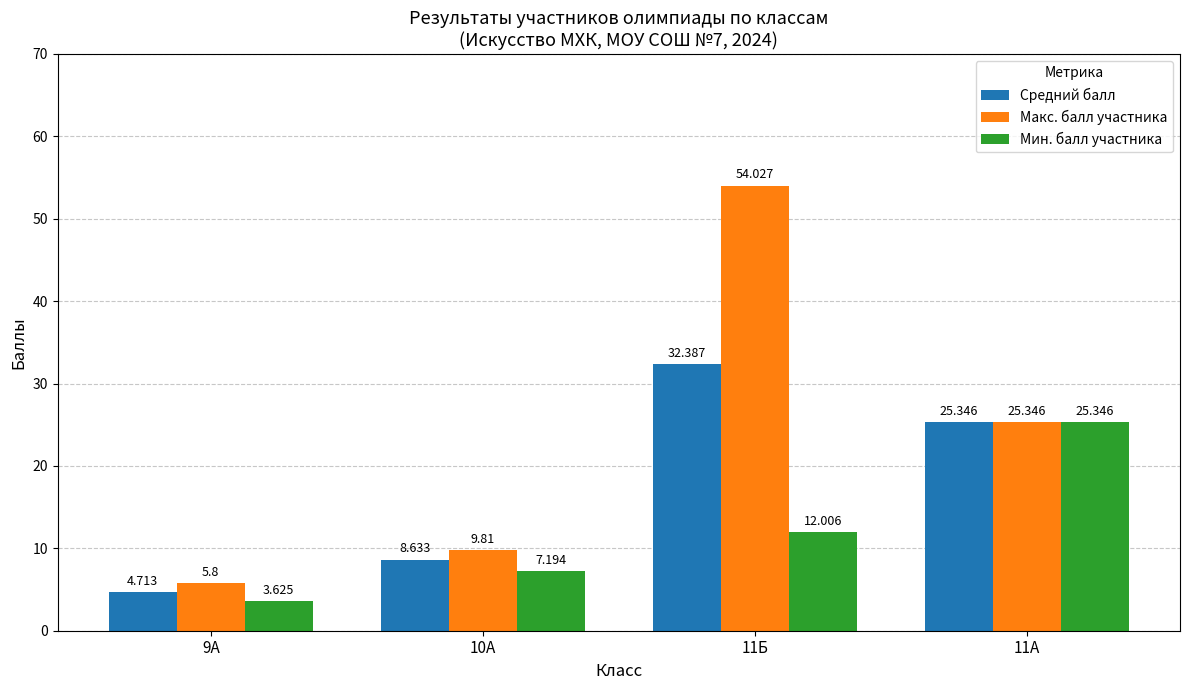

What are all the series names shown in the legend?

Средний балл, Макс. балл участника, Мин. балл участника